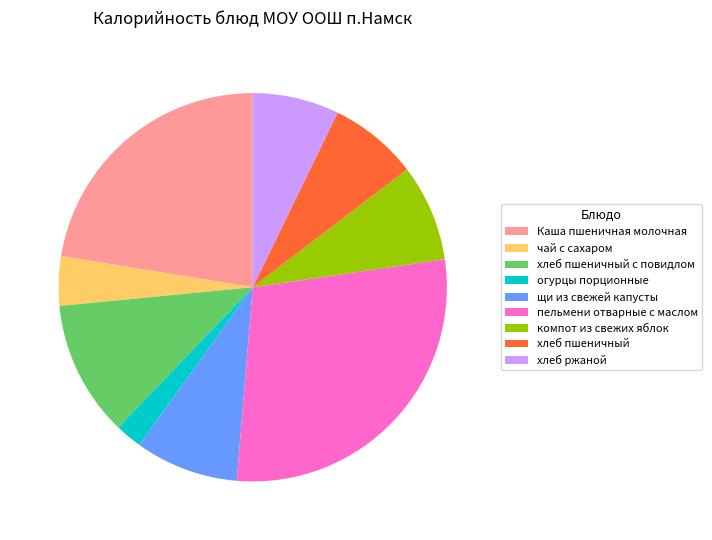

Between Каша пшеничная молочная and хлеб пшеничный с повидлом, which is larger?

Каша пшеничная молочная